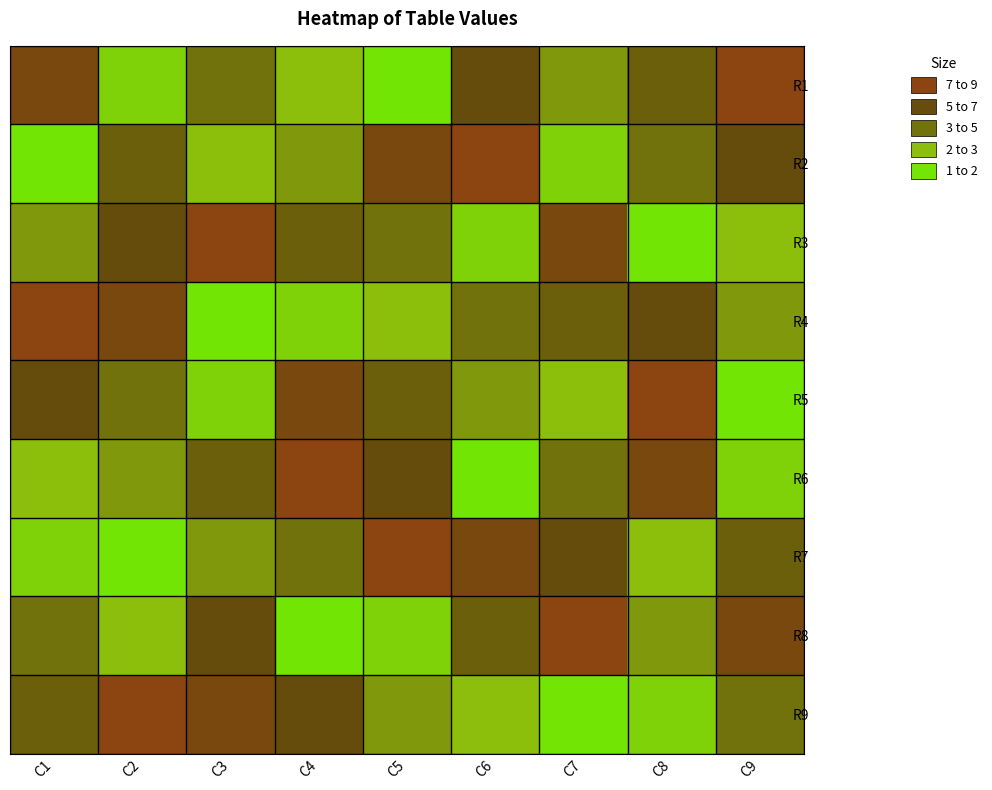

At C8, list the series in order from largest to smallest.

R5, R6, R4, R1, R2, R8, R7, R9, R3